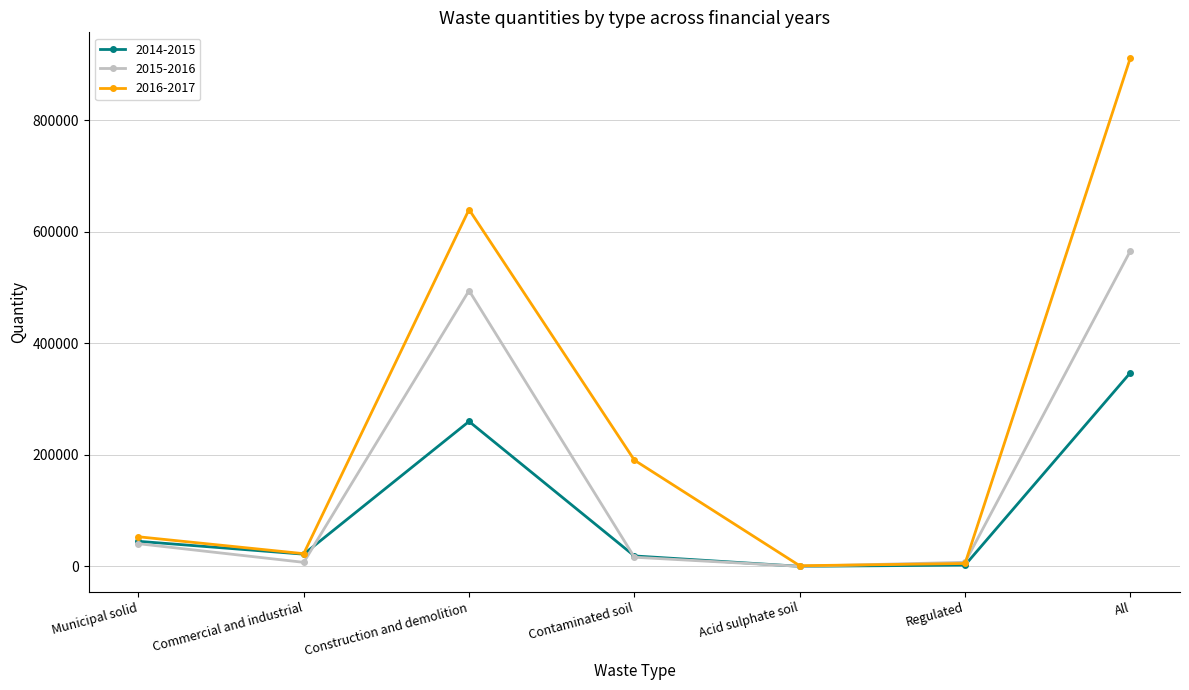

What is the value of the 2014-2015 point at the 1st from the left?

44868.0